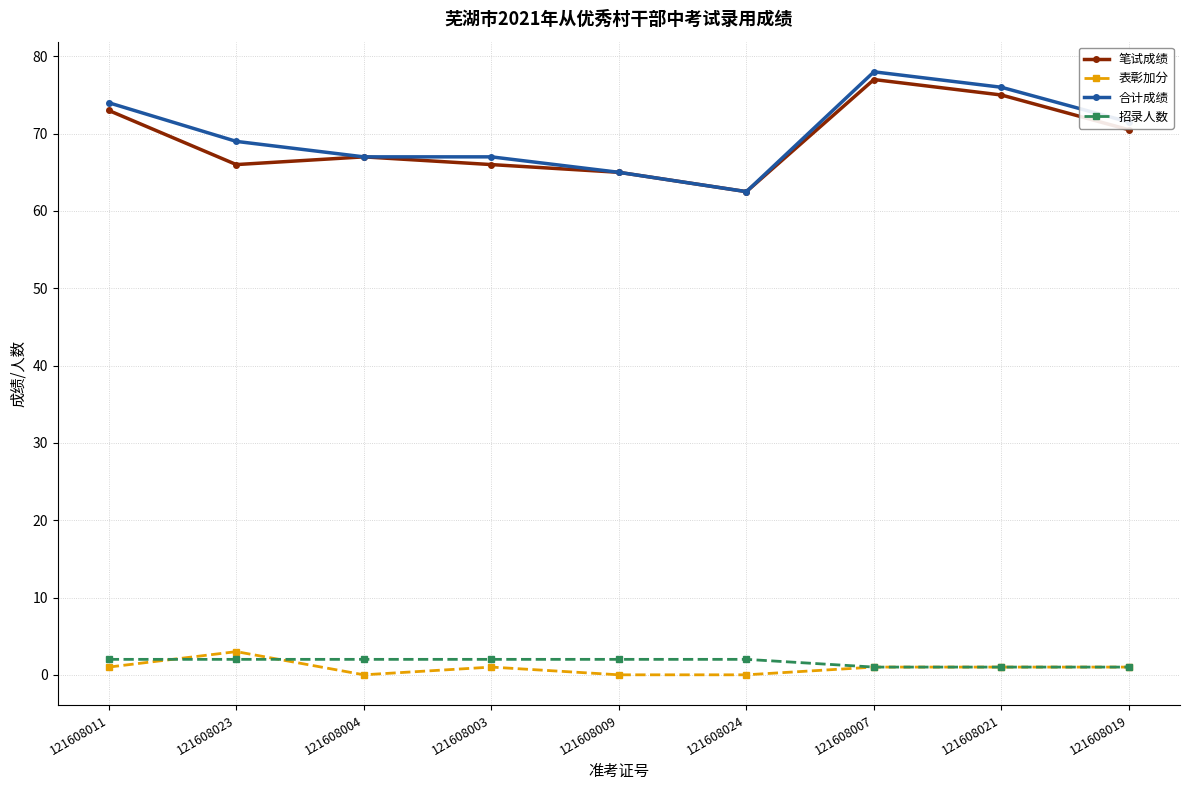

Reading left to right, what are all the values shown in this chart?

笔试成绩: 73.0	66.0	67.0	66.0	65.0	62.5	77.0	75.0	70.5
表彰加分: 1.0	3.0	0.0	1.0	0.0	0.0	1.0	1.0	1.0
合计成绩: 74.0	69.0	67.0	67.0	65.0	62.5	78.0	76.0	71.5
招录人数: 2.0	2.0	2.0	2.0	2.0	2.0	1.0	1.0	1.0